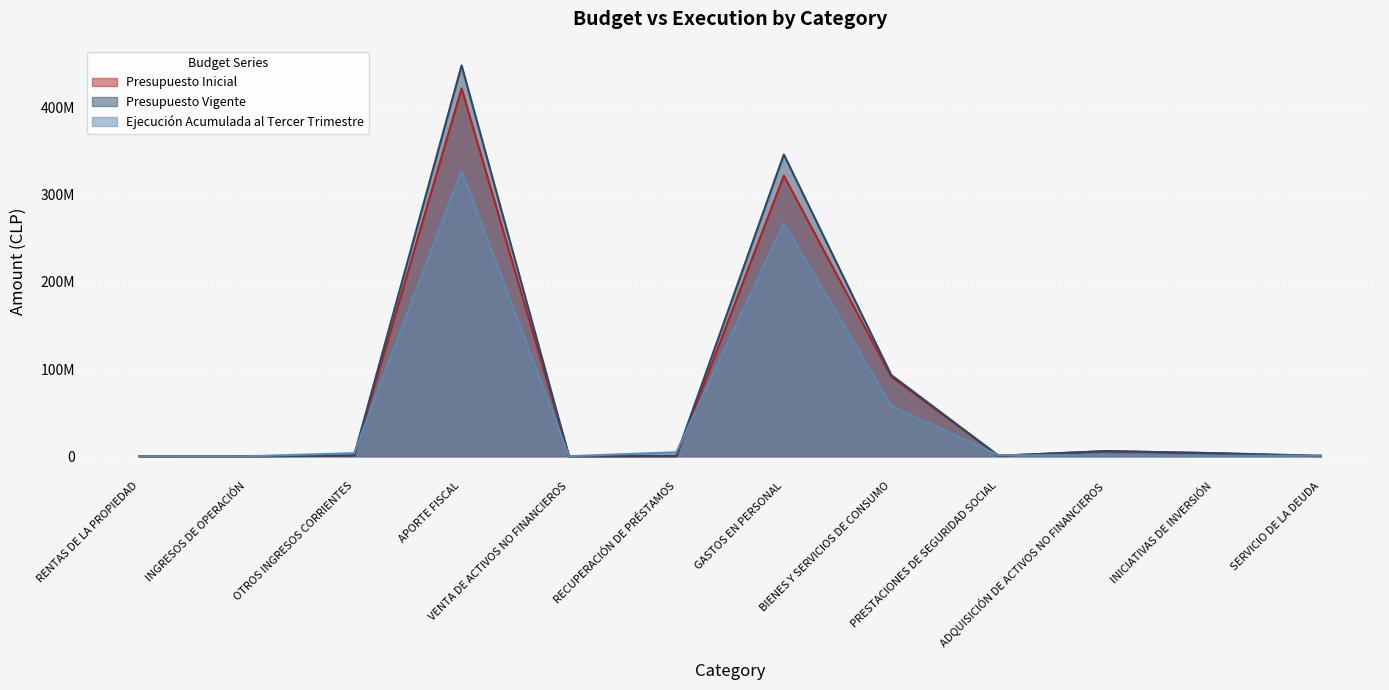

What is the spread (max minus min) of values at BIENES Y SERVICIOS DE CONSUMO?

35470994